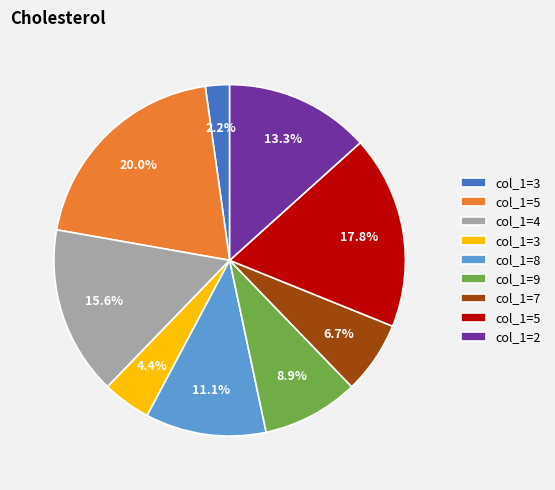

To the nearest percent, what is the difference between the largest and smallest slice percentages?

18%